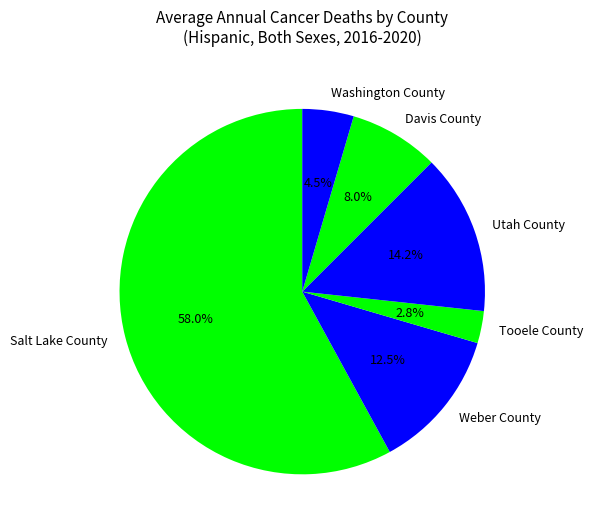

What is the smallest slice in the pie chart?

Tooele County